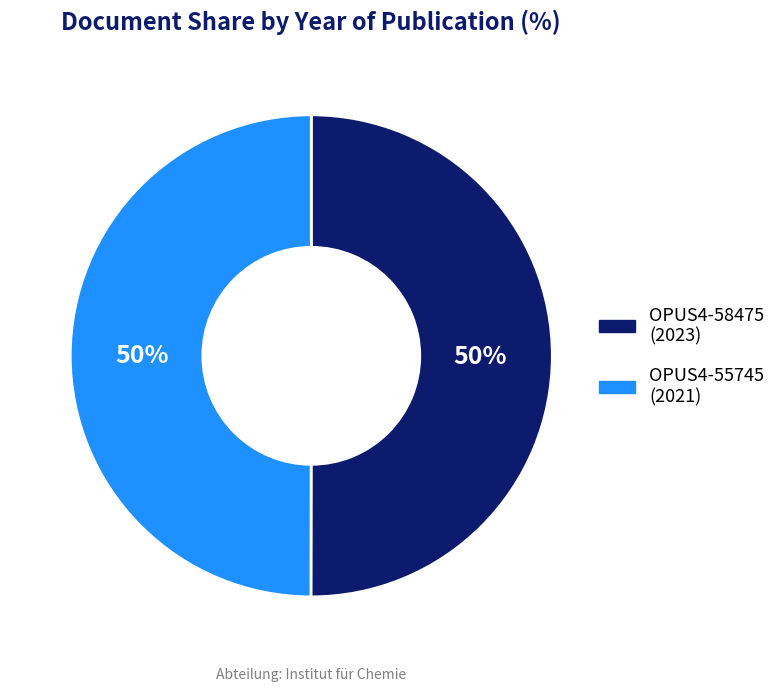

To the nearest percent, what is the combined percentage of OPUS4-55745 and OPUS4-58475?

100%